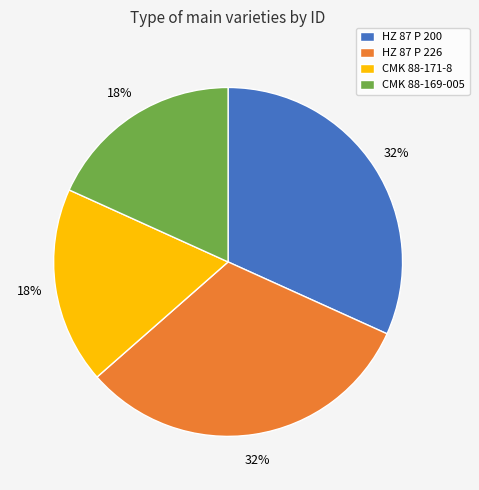

To the nearest percent, what percentage of the pie is HZ 87 P 226?

32%